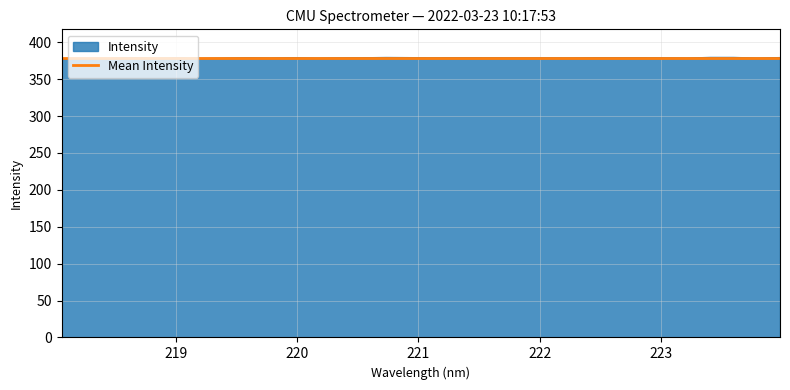

Which series has the largest range (max minus min)?

Intensity